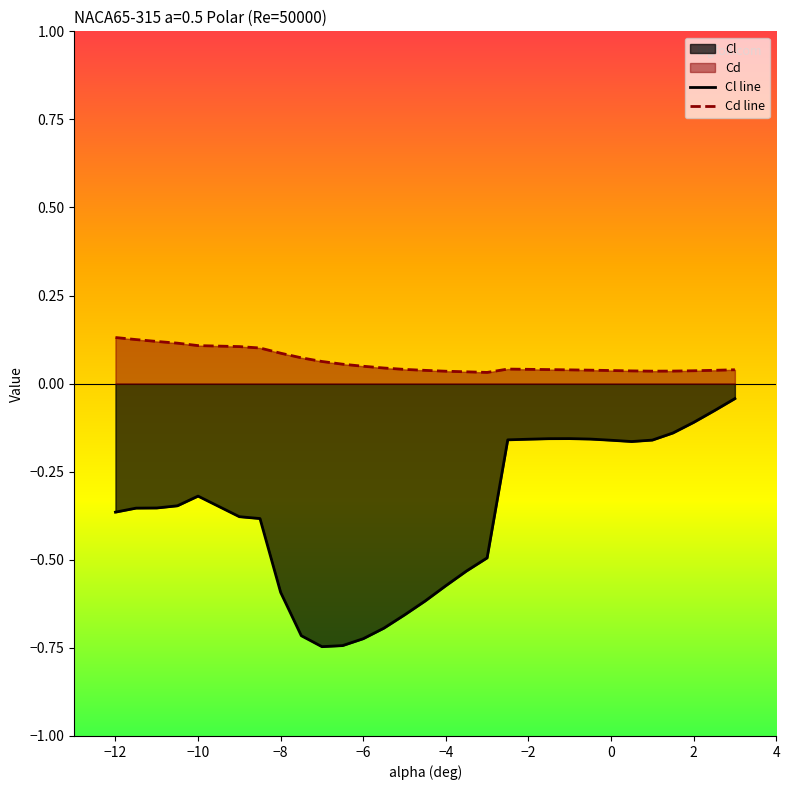

Is it true that Cd equals 0.0 at 0.5?

True